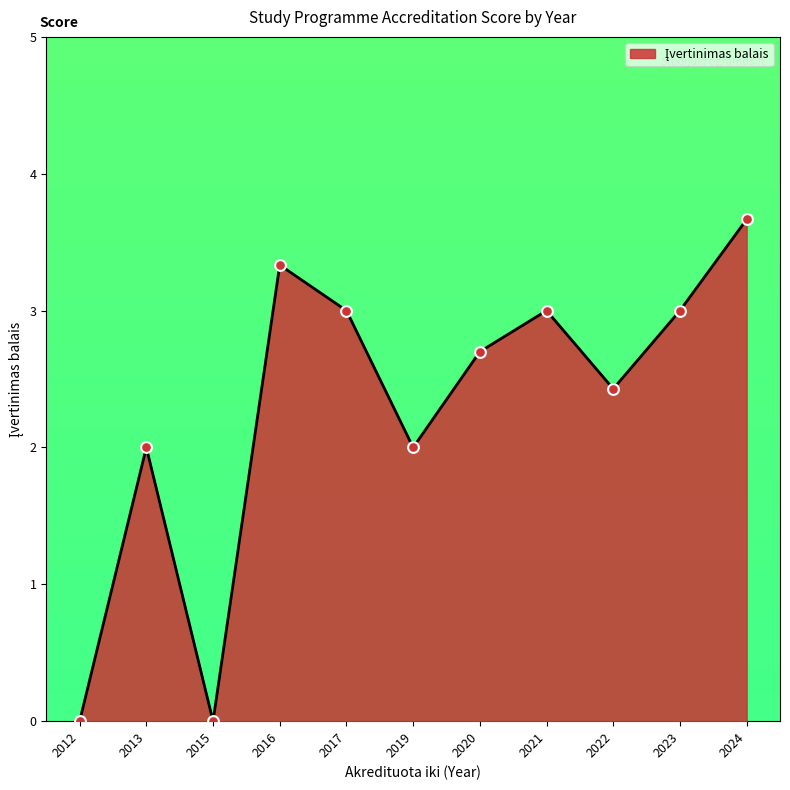

Which has a higher value, 2019 or 2017?

2017